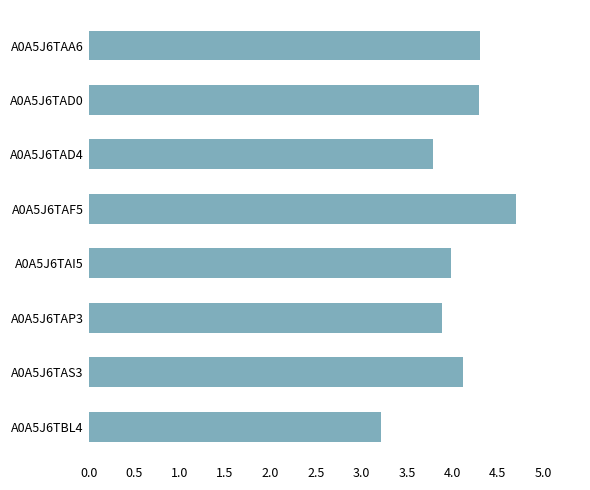

Where is the data nearest to the value 3?

A0A5J6TBL4